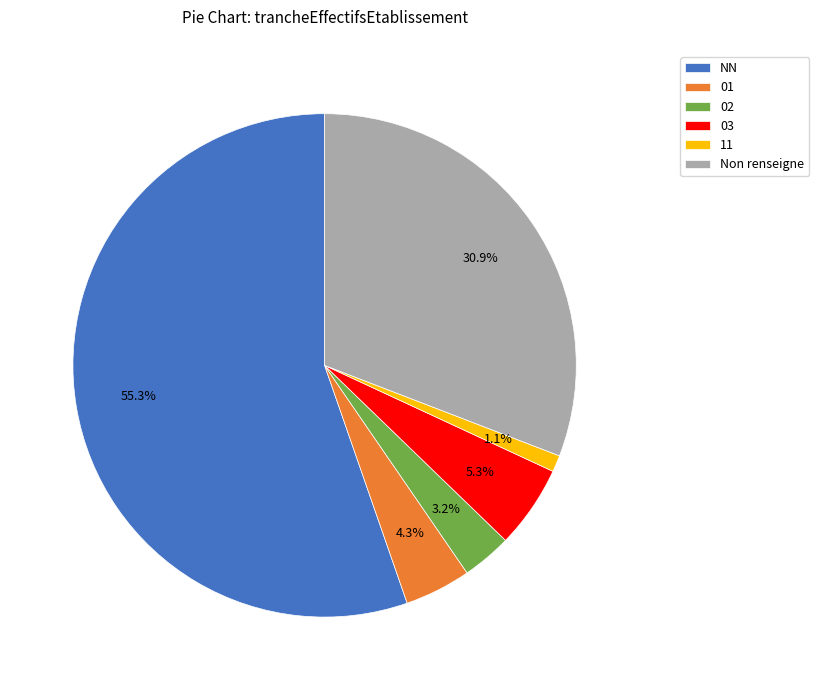

Is the sum of 03 and 11 greater than half?

No